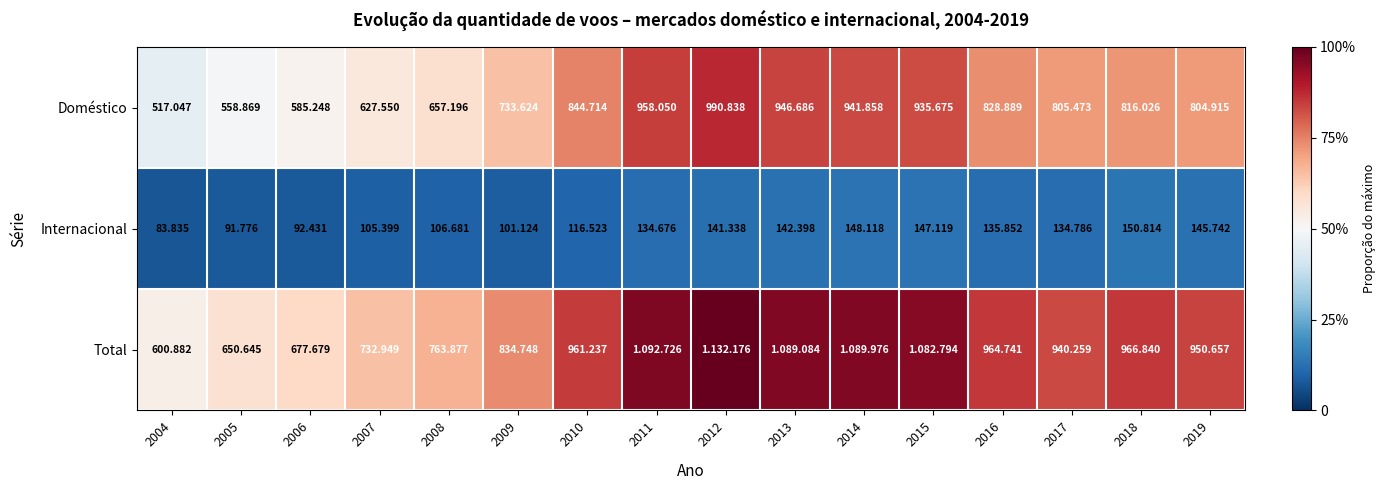

Rank the series at 2004 from highest to lowest value.

Total, Doméstico, Internacional